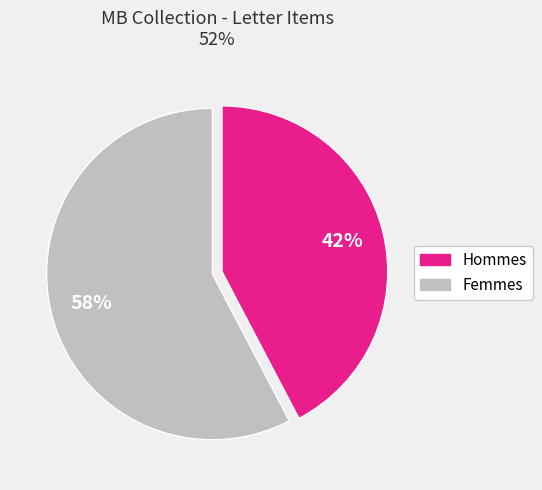

To the nearest percent, what is the average slice percentage?

50%